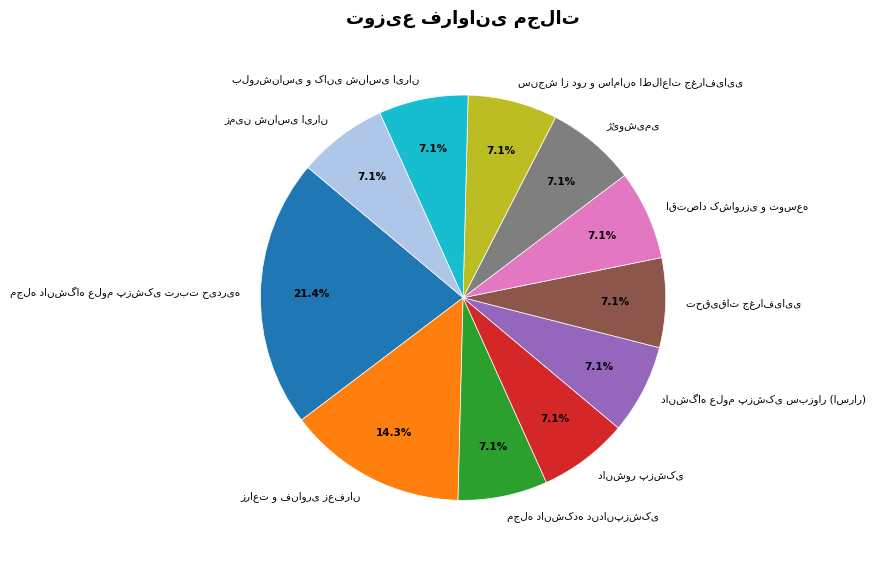

Is there a majority slice in this chart?

No